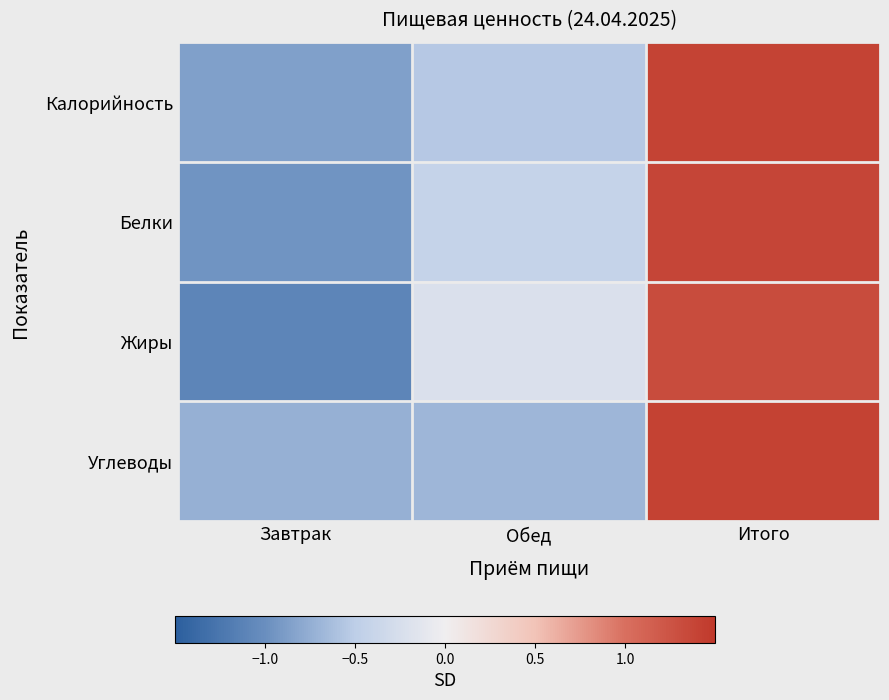

Reading right to left, list all the values displayed in this chart.

Калорийность: Итого=1.4	Обед=-0.5	Завтрак=-0.9
Белки: Итого=1.4	Обед=-0.4	Завтрак=-1.0
Жиры: Итого=1.3	Обед=-0.2	Завтрак=-1.1
Углеводы: Итого=1.4	Обед=-0.7	Завтрак=-0.7